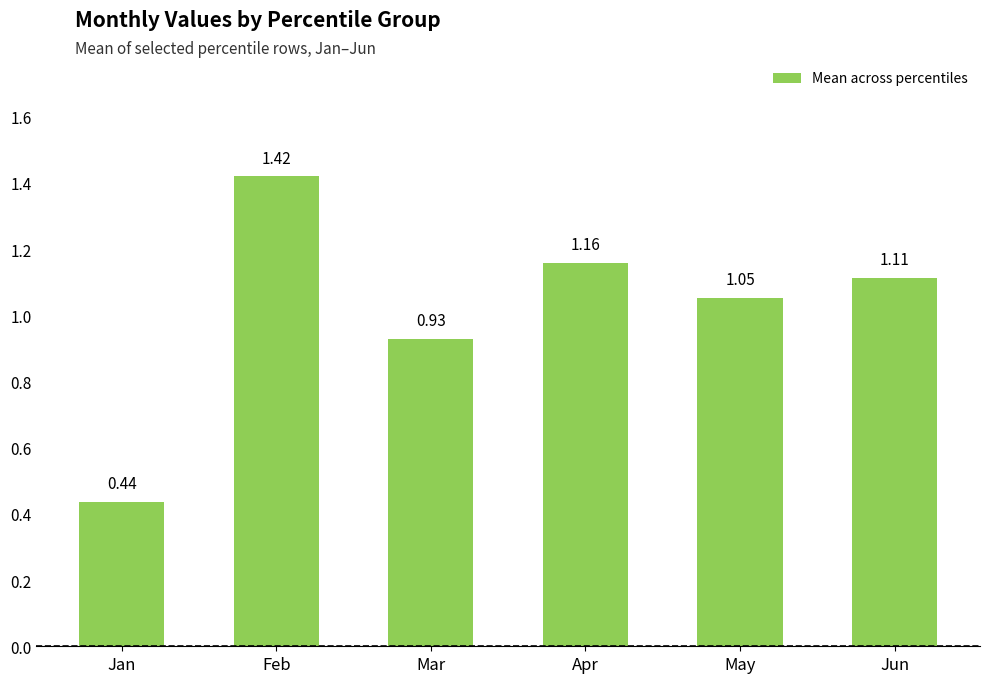

What is the ratio of the value at Jan to the value at Feb?

0.3